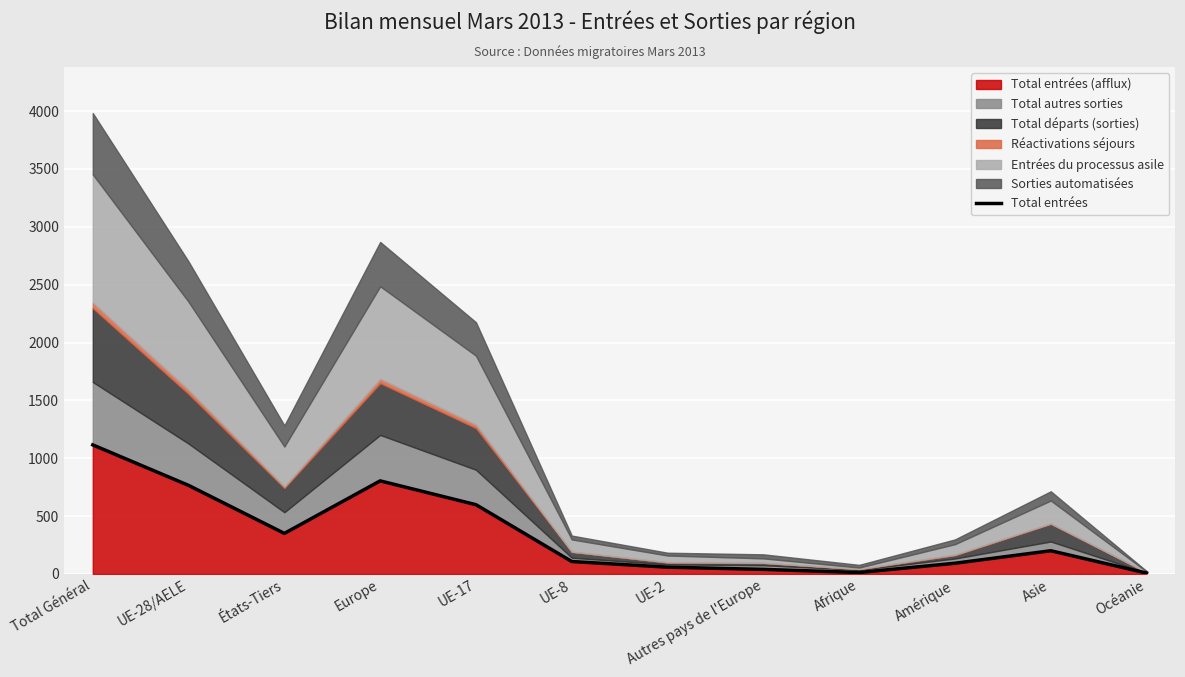

Which label corresponds to the smallest value in the chart?

Océanie